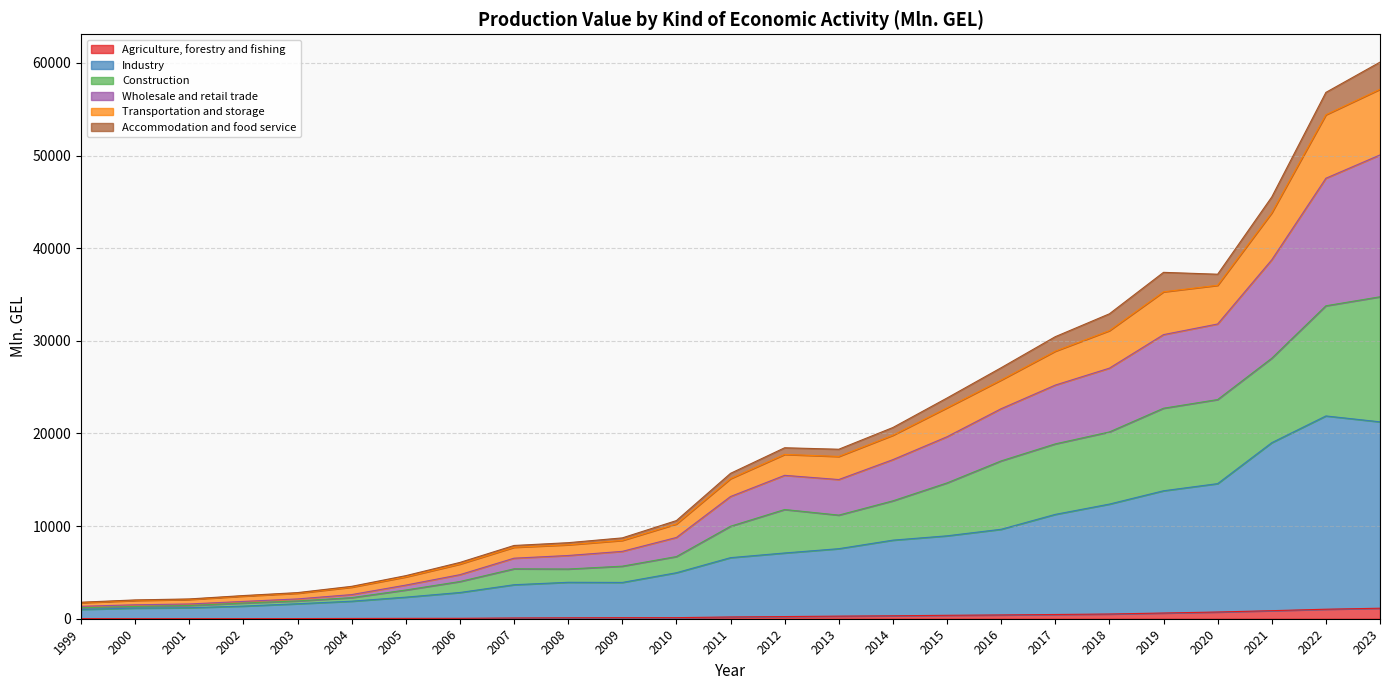

Does the chart have visible grid lines?

Yes